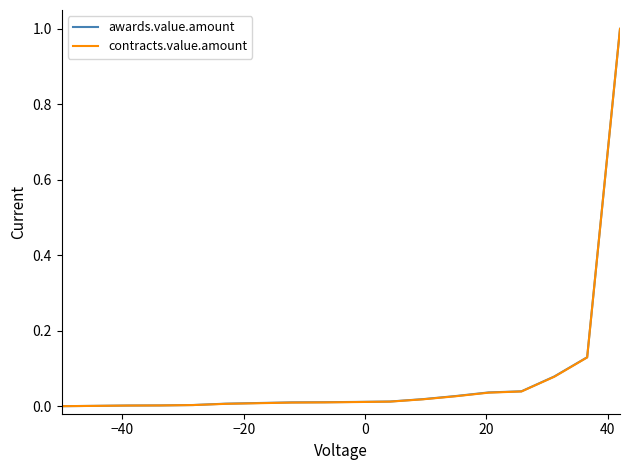

What is the sum of all contracts.value.amount values?

1.4